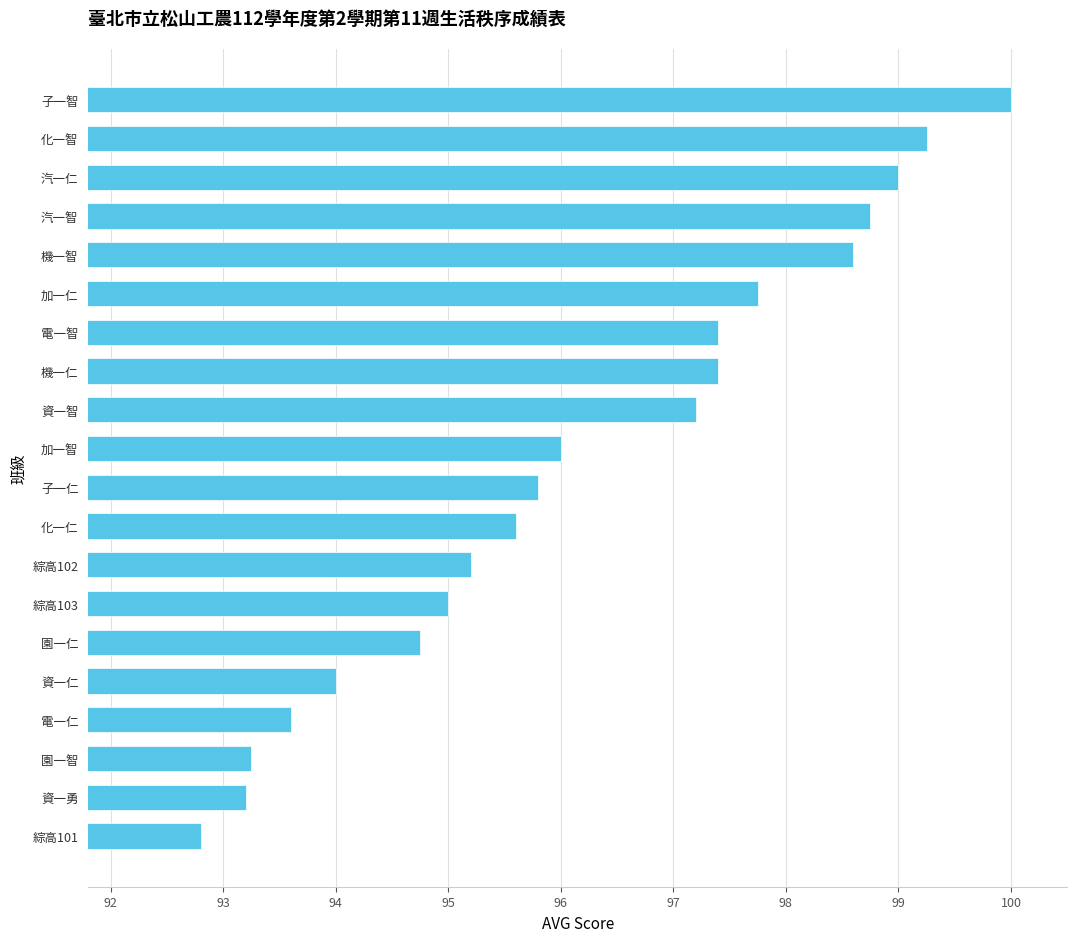

What is the label of the 5th bar from the top?

機一智